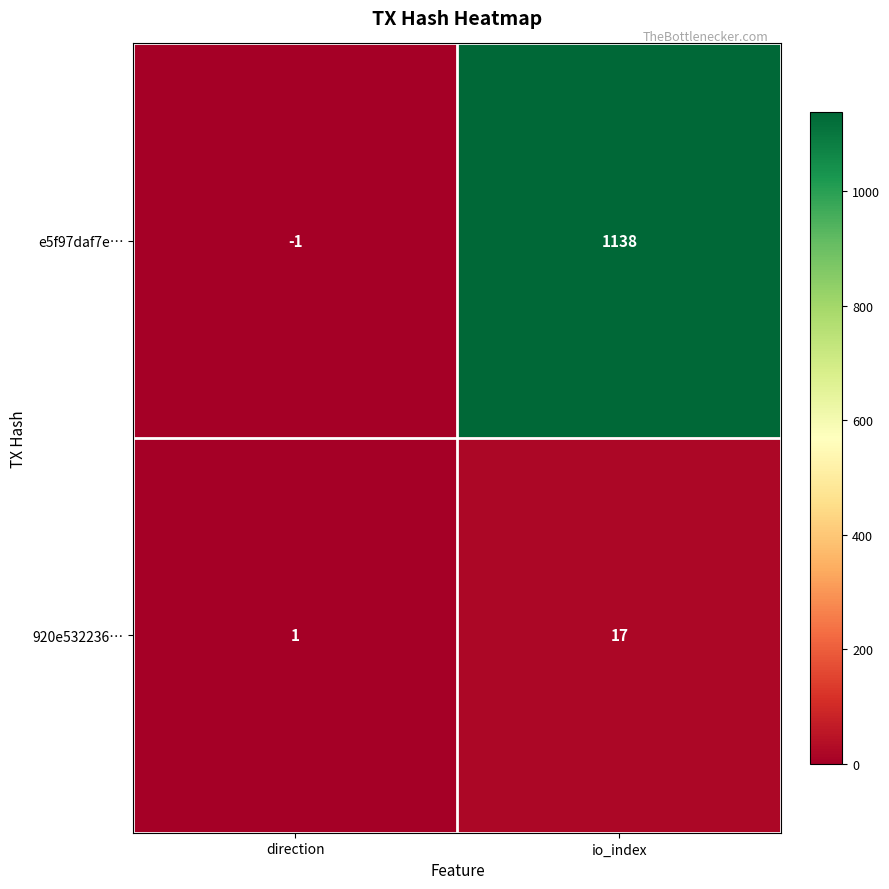

The value of 920e532236… at io_index is 17. True or false?

True